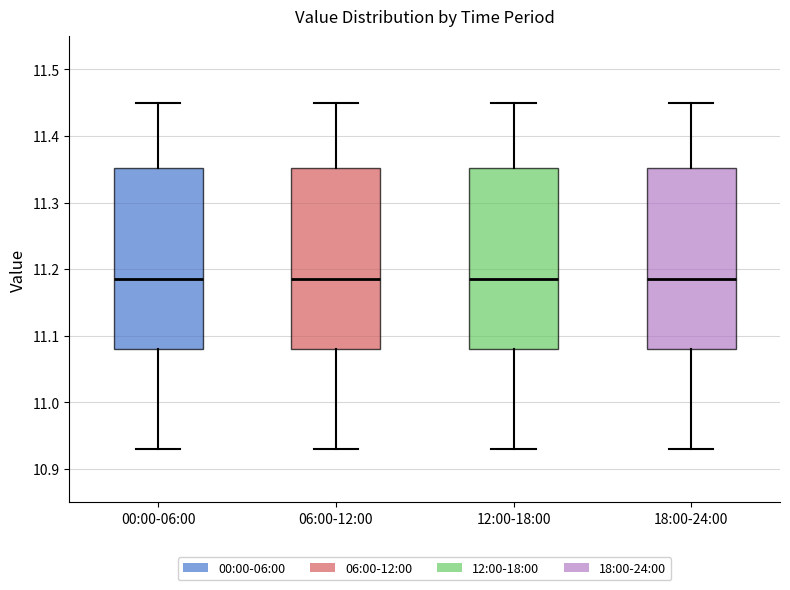

Reading left to right, read every box against the y-axis: the position of its median line, the range the box covers, and the ends of its whiskers. The values are not printed on the chart, so give them approximately, as read against the axis.

00:00-06:00: median 11.19, box 11.08 to 11.35, whiskers 10.93 to 11.45
06:00-12:00: median 11.19, box 11.08 to 11.35, whiskers 10.93 to 11.45
12:00-18:00: median 11.19, box 11.08 to 11.35, whiskers 10.93 to 11.45
18:00-24:00: median 11.19, box 11.08 to 11.35, whiskers 10.93 to 11.45